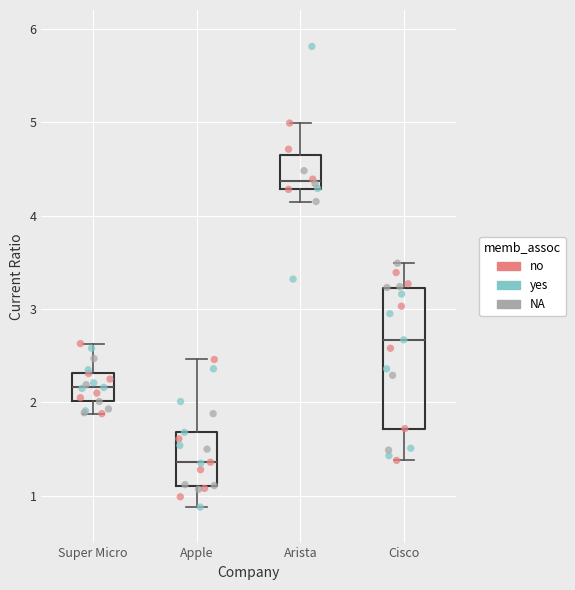

Which box's median line is the highest?

Arista